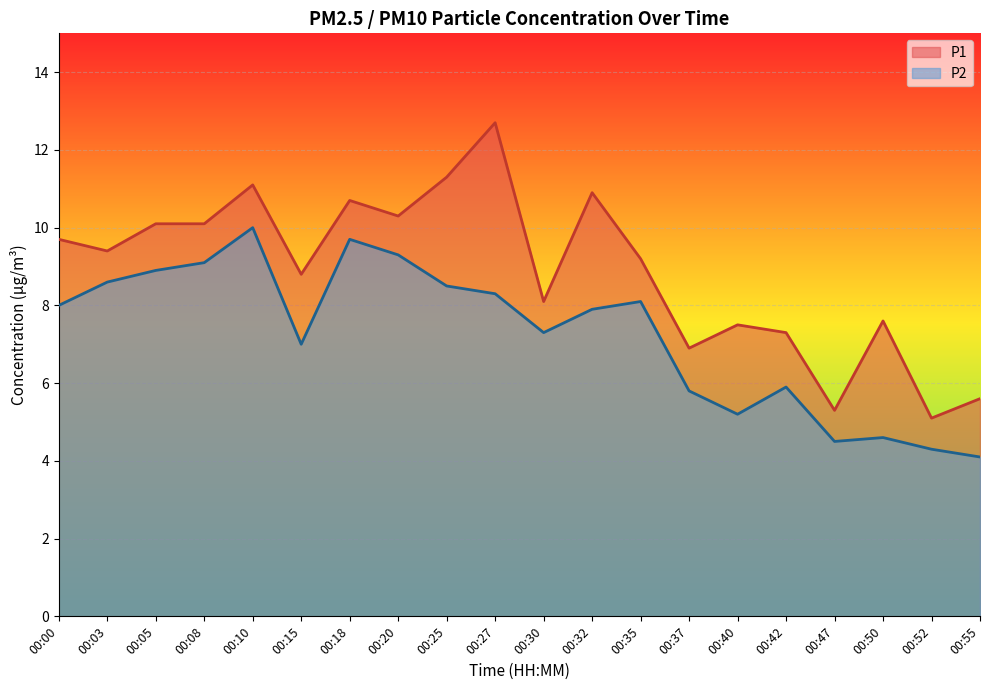

How many values in the P1 series are below 9?

9